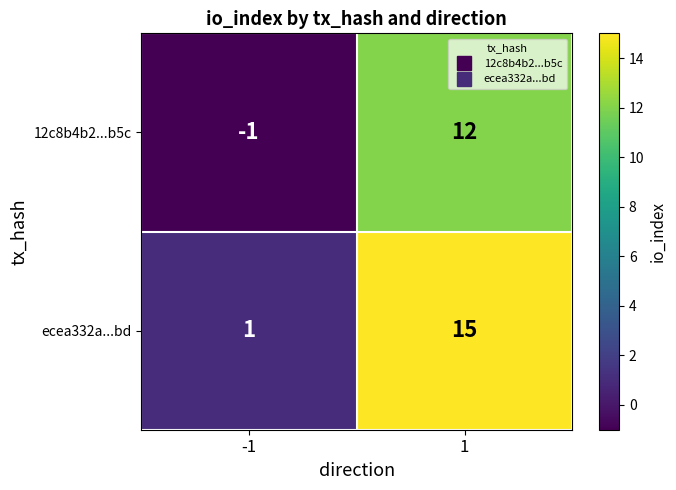

Reading left to right, extract all data points from this chart.

12c8b4b2...b5c: -1	12
ecea332a...bd: 1	15